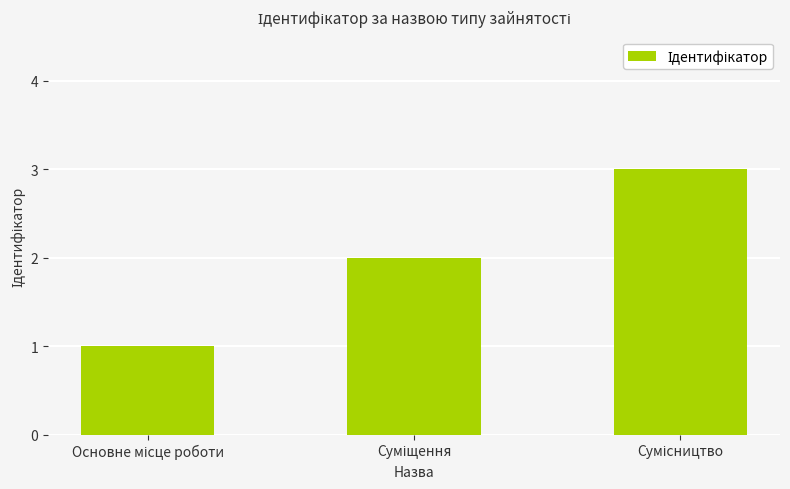

What is the maximum value shown in the chart?

3